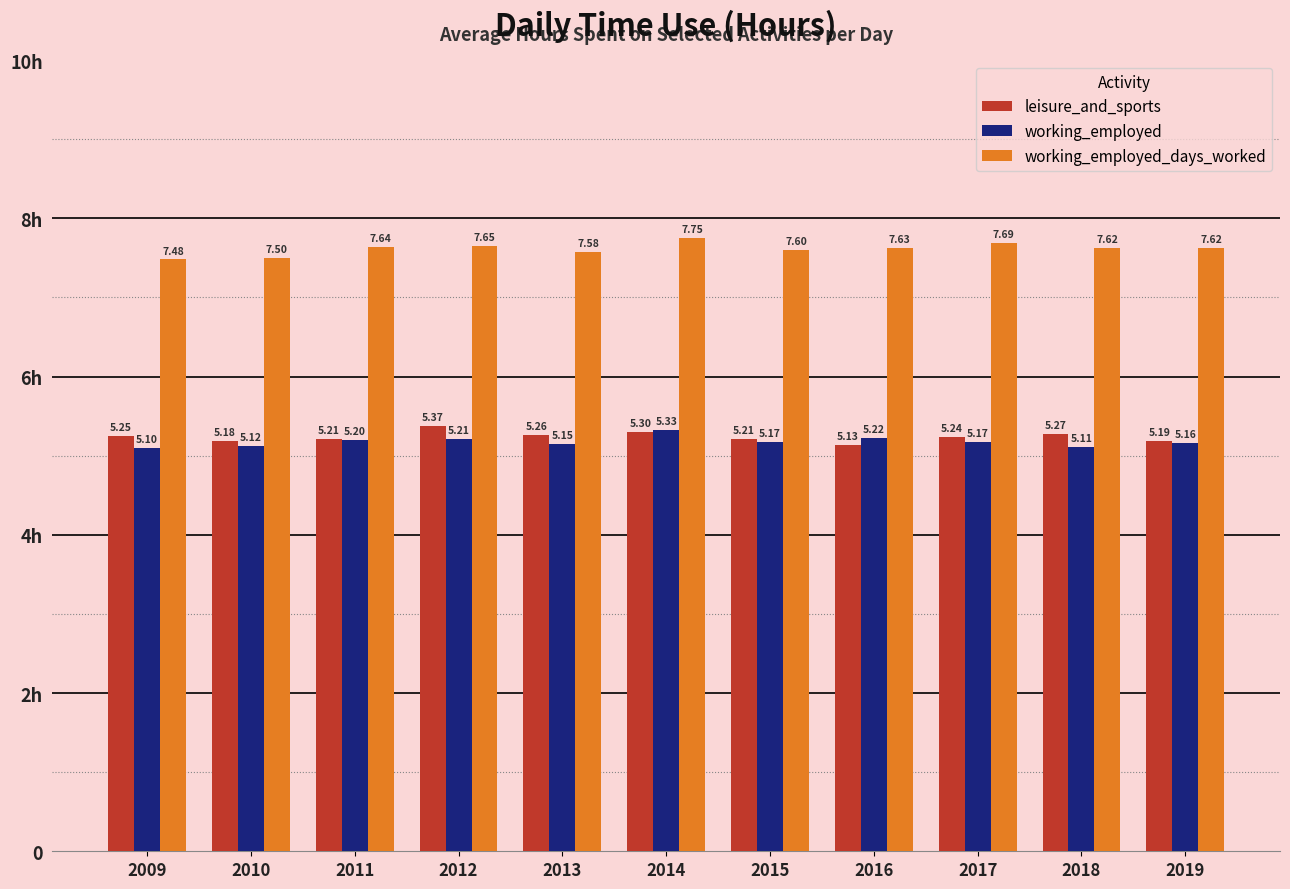

What is the average value of the working_employed_days_worked series?

7.6